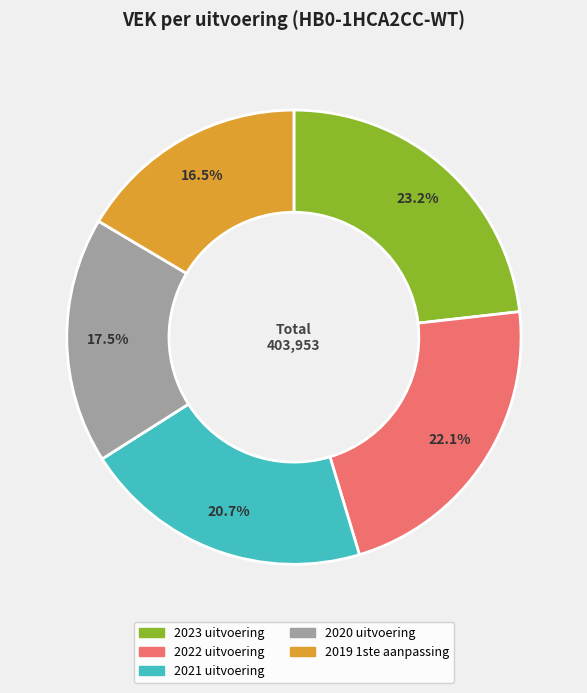

What is the ratio of the value at 2022 uitvoering to the value at 2019 1ste aanpassing?

1.3